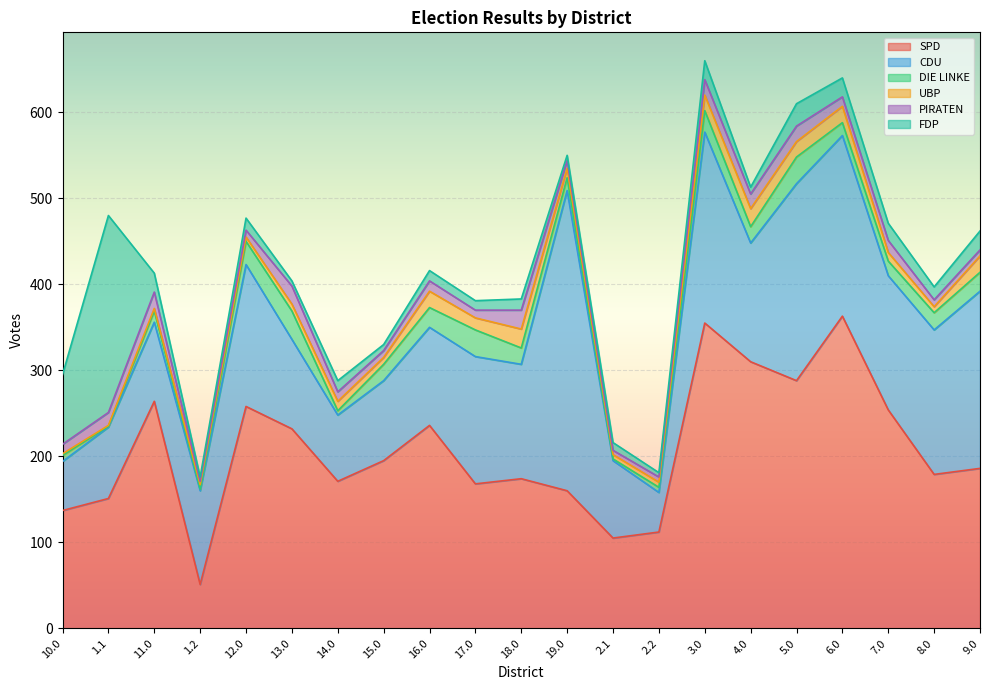

What is the value of the FDP point at the 4th from the left?

5